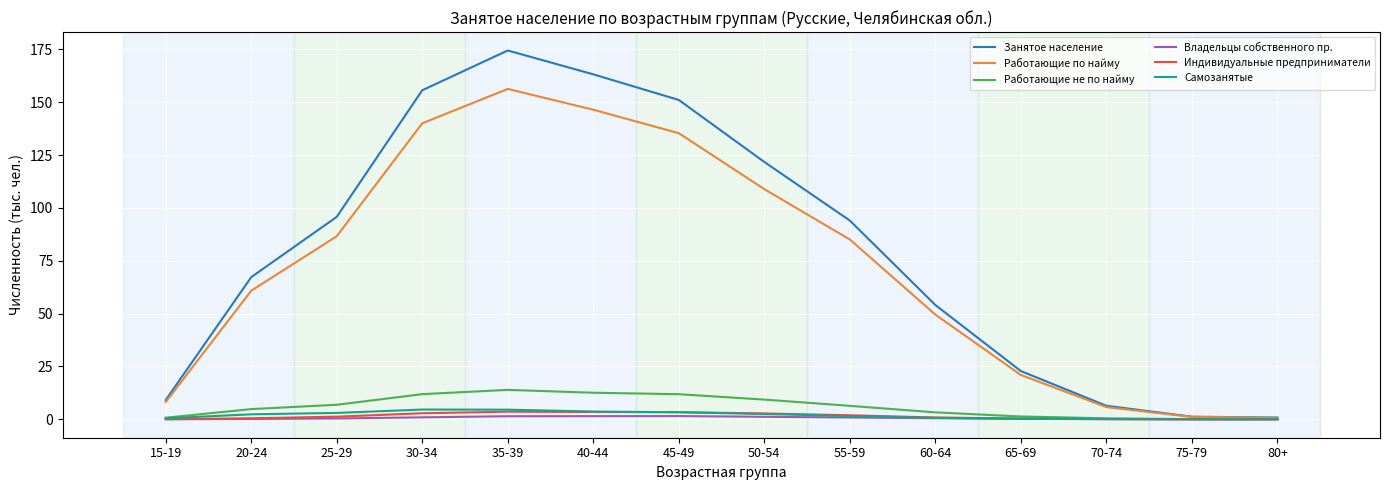

How many interior local peaks does the Занятое население series have?

1